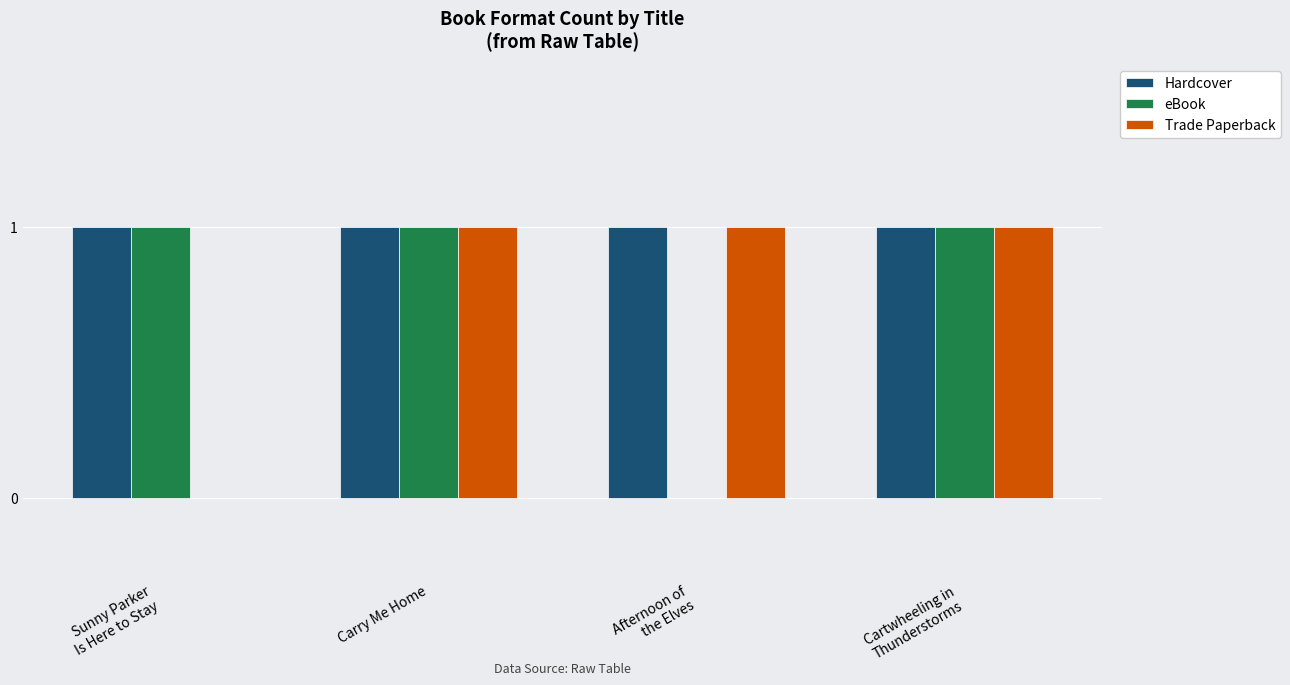

Which series has the largest total across all categories?

Hardcover